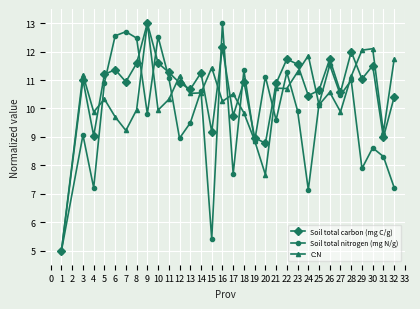

Between 14 and 27, which series saw the biggest shift?

Soil total carbon (mg C/g)